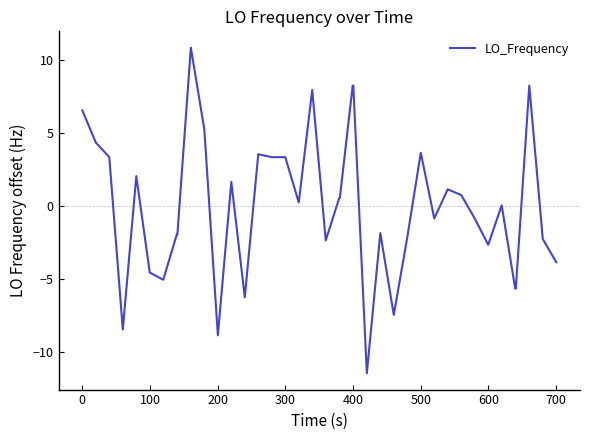

What is the difference between the second highest and second lowest values?

17.1